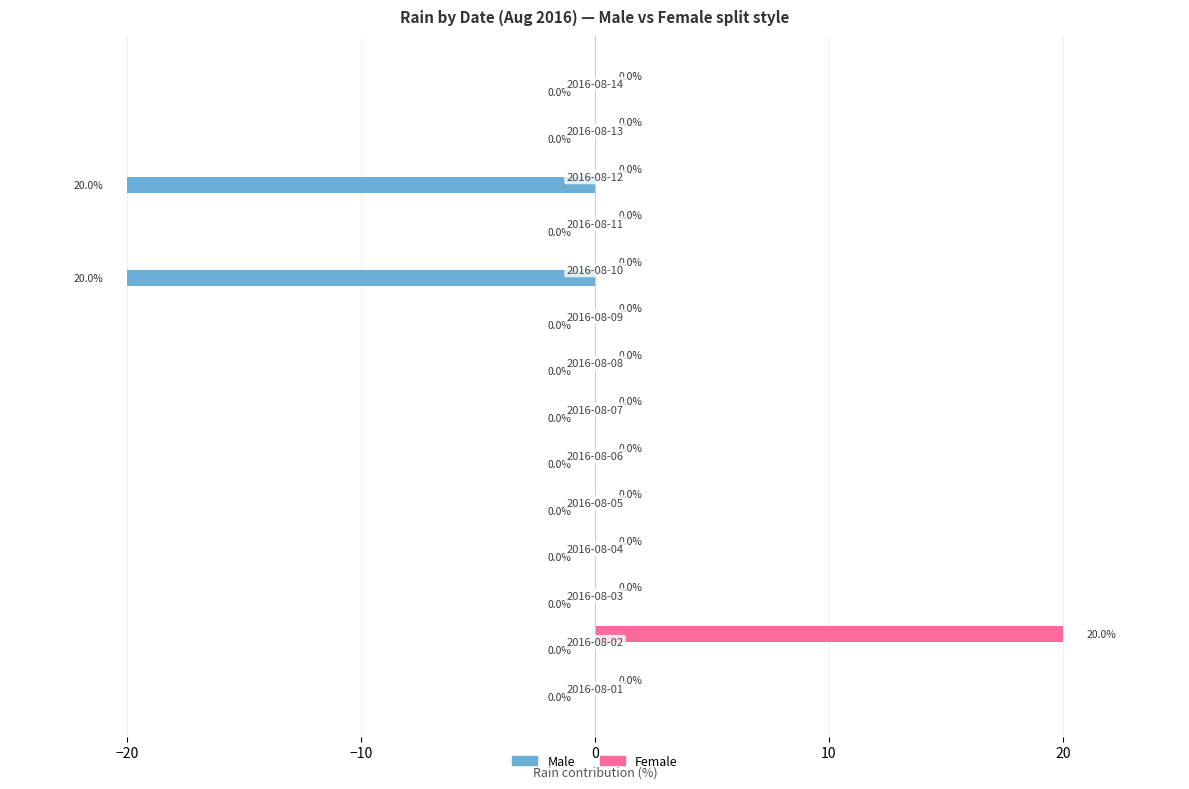

Which series has the largest total across all categories?

Female